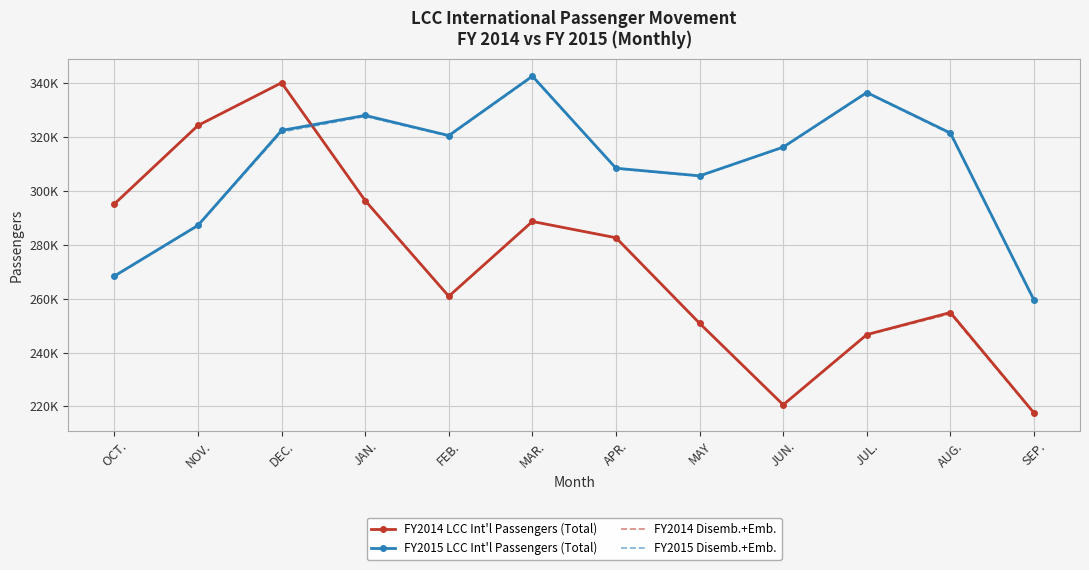

Which category has the highest value in the FY2015 Disemb.+Emb. series?

MAR.